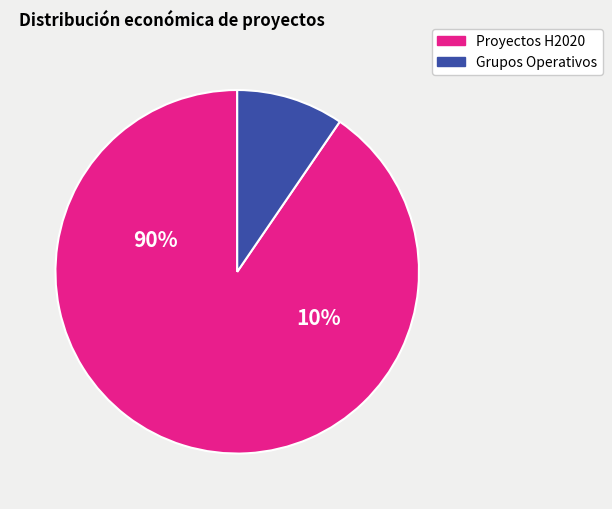

The DIGICOMPOST (GO) slice represents 9% of the pie. True or false?

False